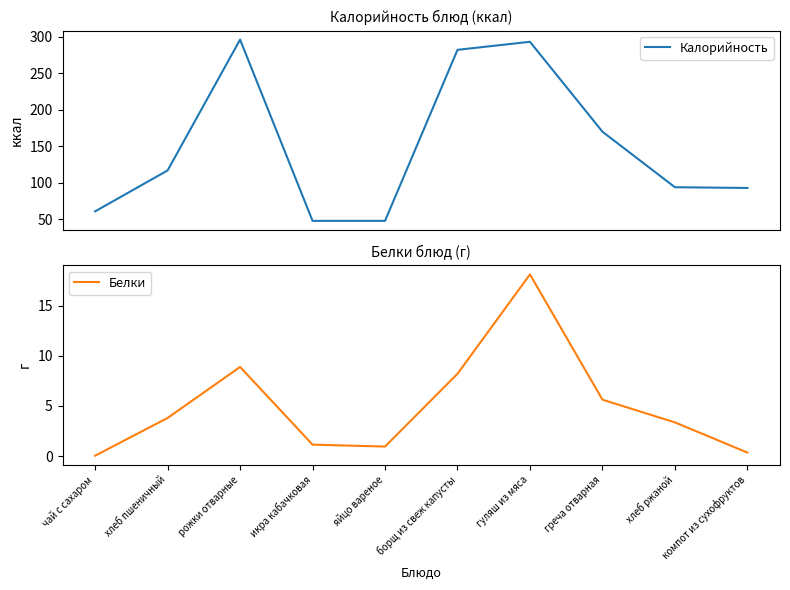

What are all the series names shown in the legend?

Калорийность, Белки